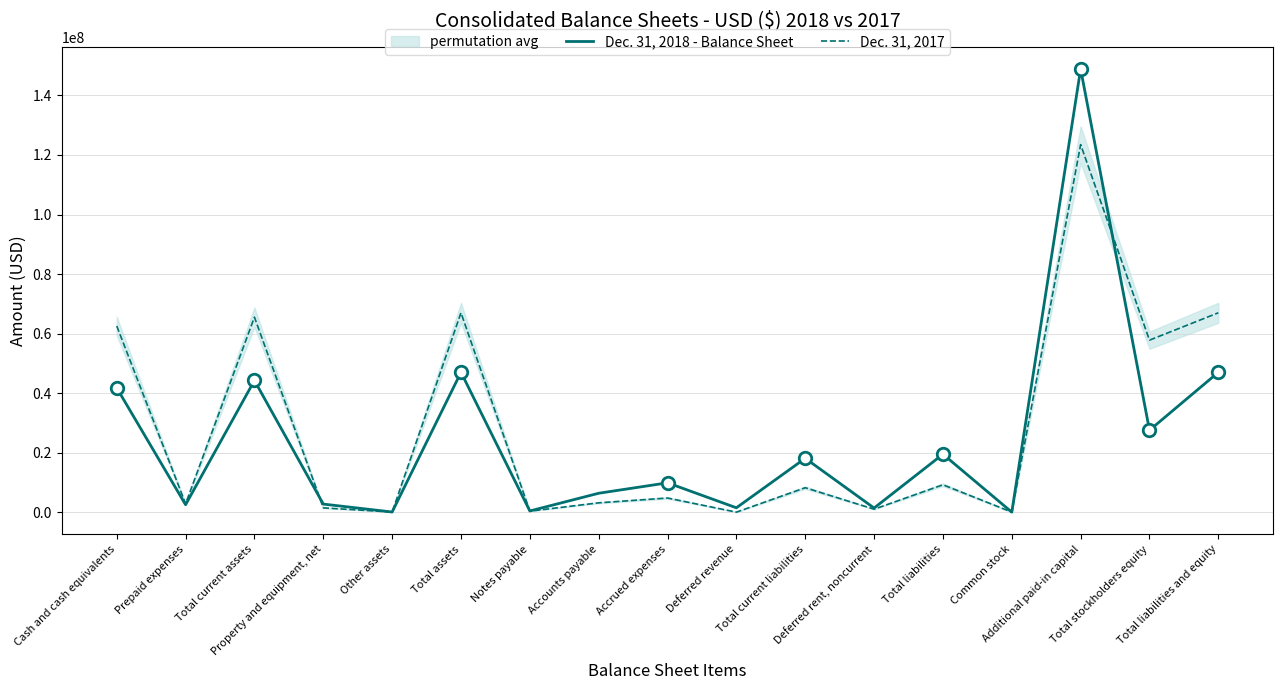

What is the value of the Dec. 31, 2017 point at the 15th from the left?

123476102